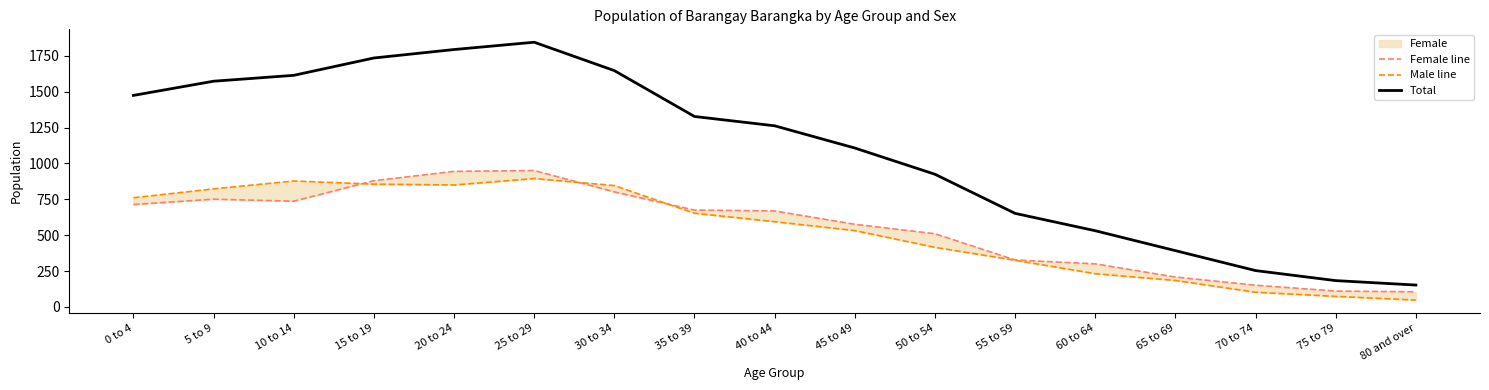

At which label does Female line reach its minimum?

80 and over